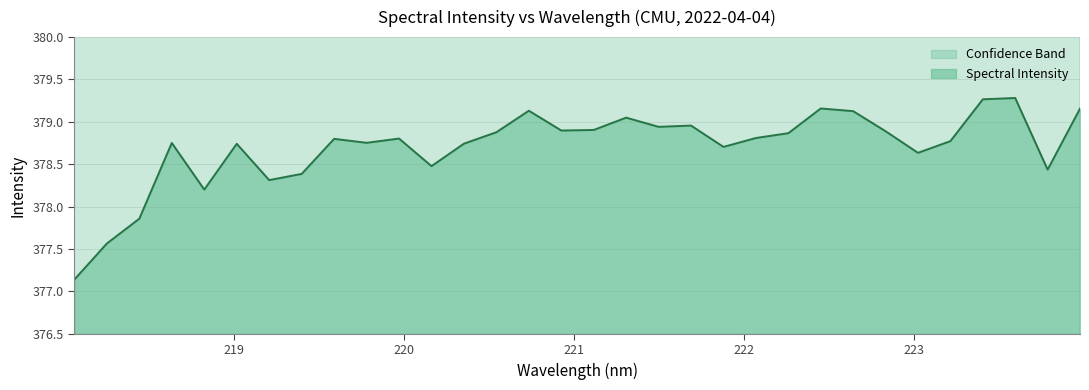

What is the ratio of the value at 219.9712 to the value at 223.5987?

1.0